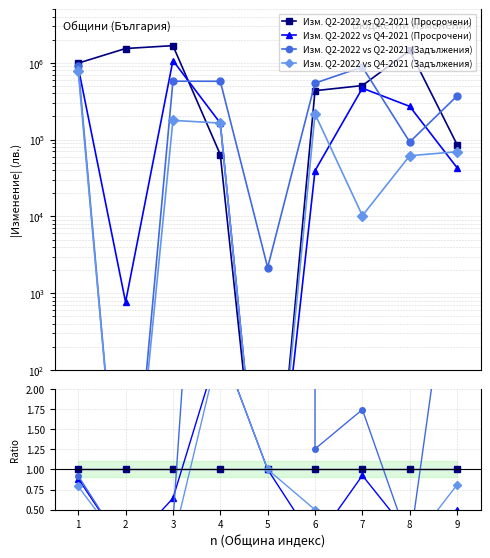

Between 1 and 3, which series saw the biggest shift?

Изм. Q2-2022 vs Q4-2021 (Задължения)